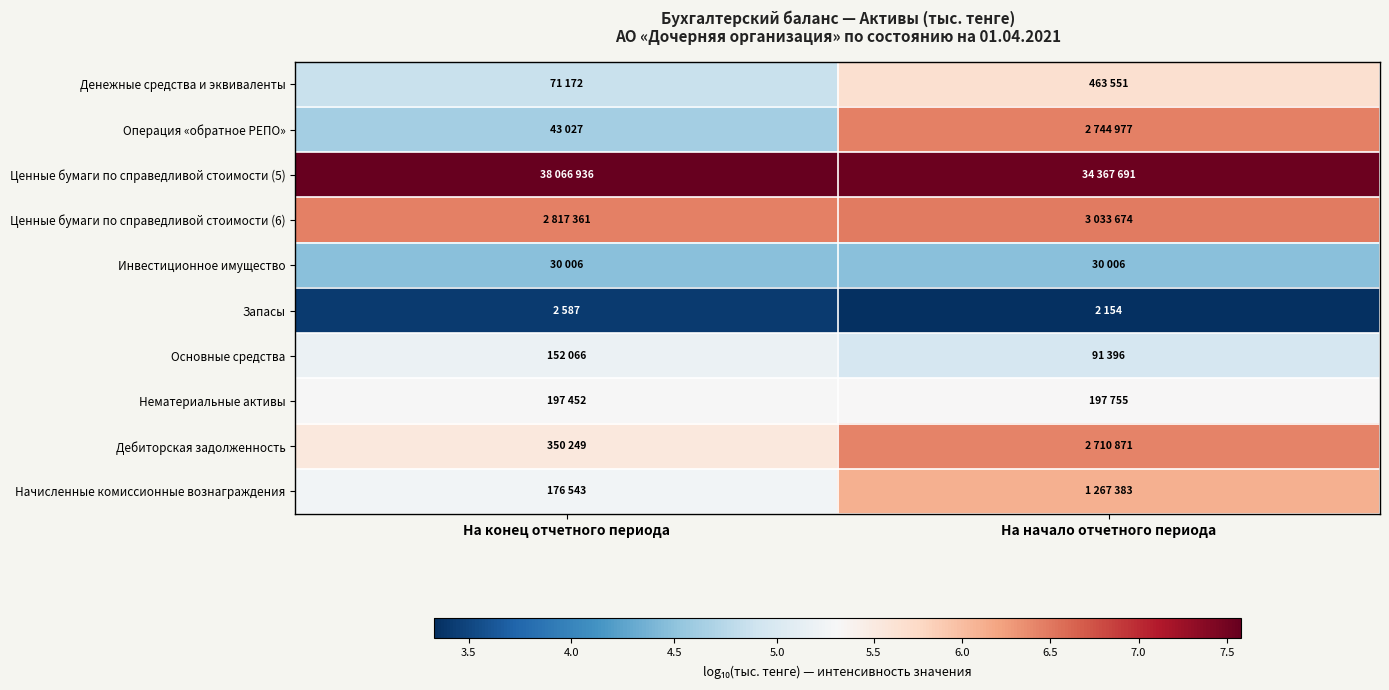

Reading left to right, list all the values displayed in this chart.

Денежные средства и эквиваленты: На конец отчетного периода=4.9	На начало отчетного периода=5.7
Операция «обратное РЕПО»: На конец отчетного периода=4.6	На начало отчетного периода=6.4
Ценные бумаги по справедливой стоимости (5): На конец отчетного периода=7.6	На начало отчетного периода=7.5
Ценные бумаги по справедливой стоимости (6): На конец отчетного периода=6.4	На начало отчетного периода=6.5
Инвестиционное имущество: На конец отчетного периода=4.5	На начало отчетного периода=4.5
Запасы: На конец отчетного периода=3.4	На начало отчетного периода=3.3
Основные средства: На конец отчетного периода=5.2	На начало отчетного периода=5.0
Нематериальные активы: На конец отчетного периода=5.3	На начало отчетного периода=5.3
Дебиторская задолженность: На конец отчетного периода=5.5	На начало отчетного периода=6.4
Начисленные комиссионные вознаграждения: На конец отчетного периода=5.2	На начало отчетного периода=6.1